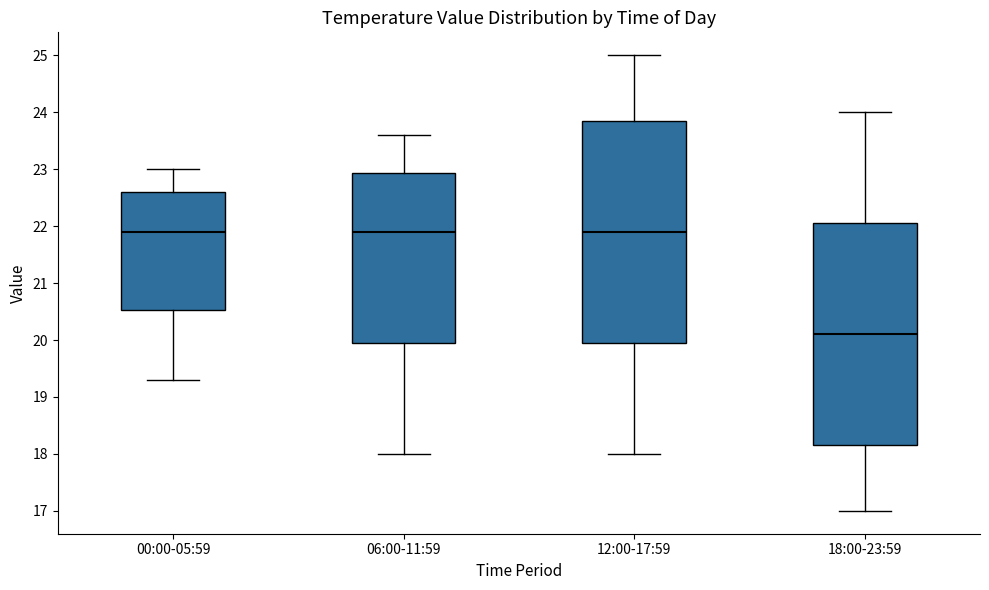

Reading left to right, transcribe this box plot: for each box, give where its median line is, the range the box spans, and where its two whiskers end, as read against the y-axis. The values are not printed on the chart, so give them approximately, as read against the axis.

00:00-05:59: median 21.9, box 20.5 to 22.6, whiskers 19.3 to 23.0
06:00-11:59: median 21.9, box 20.0 to 22.9, whiskers 18.0 to 23.6
12:00-17:59: median 21.9, box 20.0 to 23.9, whiskers 18.0 to 25.0
18:00-23:59: median 20.1, box 18.2 to 22.1, whiskers 17.0 to 24.0